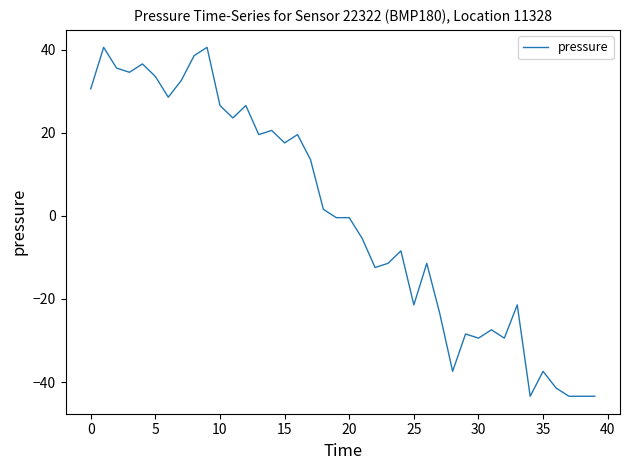

What is the minimum value shown in the chart?

-43.4